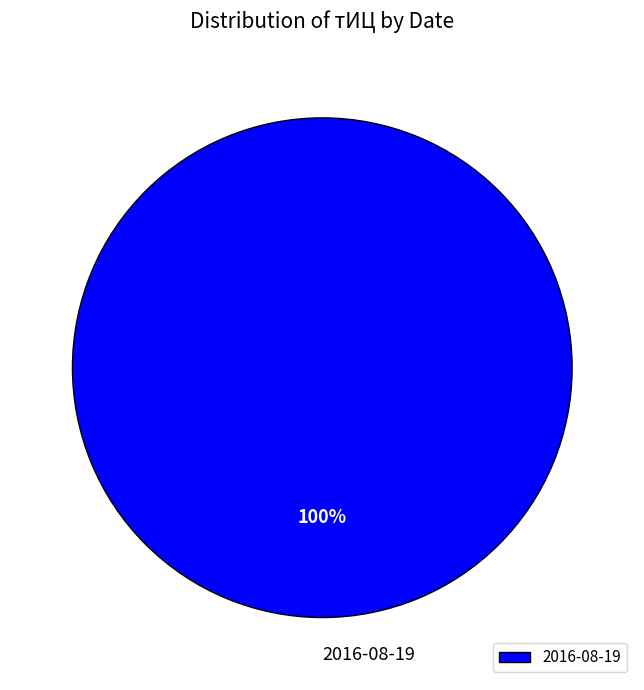

Rank the categories by value from highest to lowest.

2016-08-19